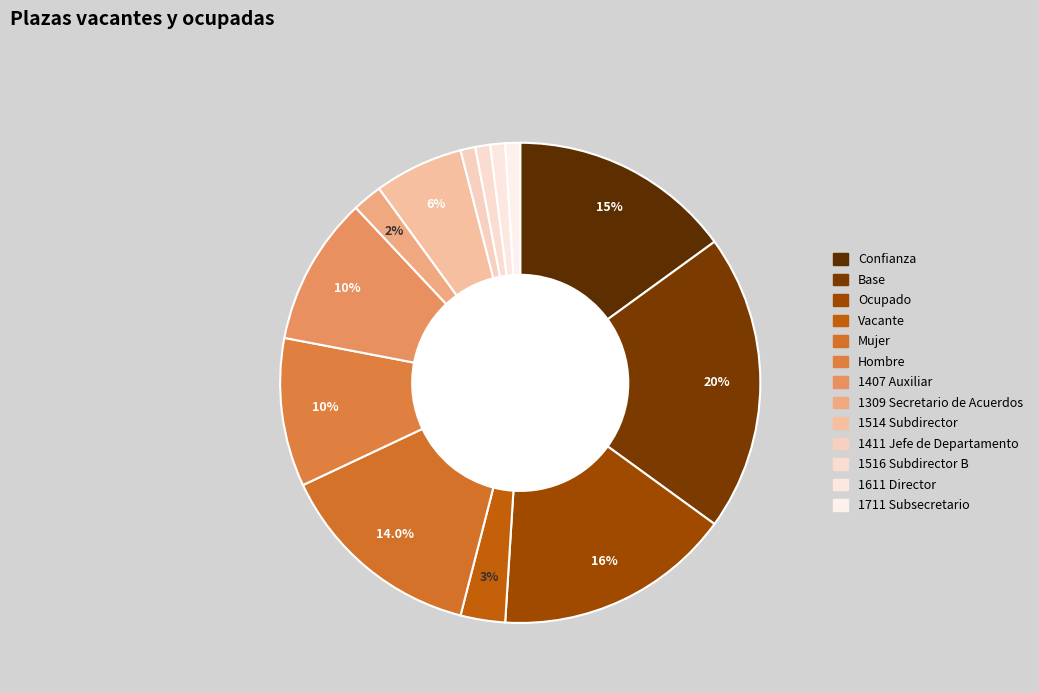

How many segments does this pie chart have?

13